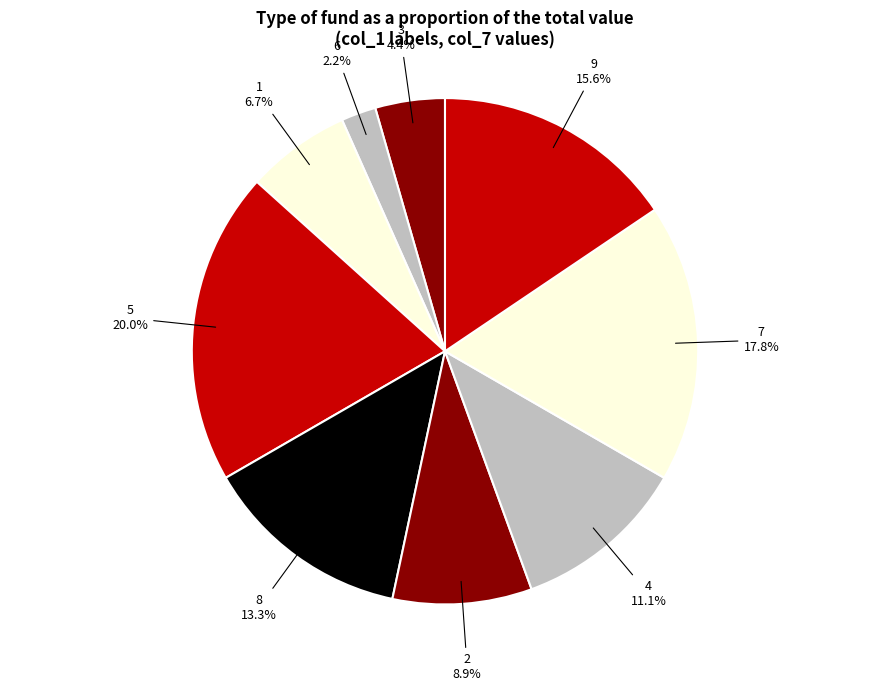

Rank the categories by value from highest to lowest.

5, 7, 9, 8, 4, 2, 1, 3, 6